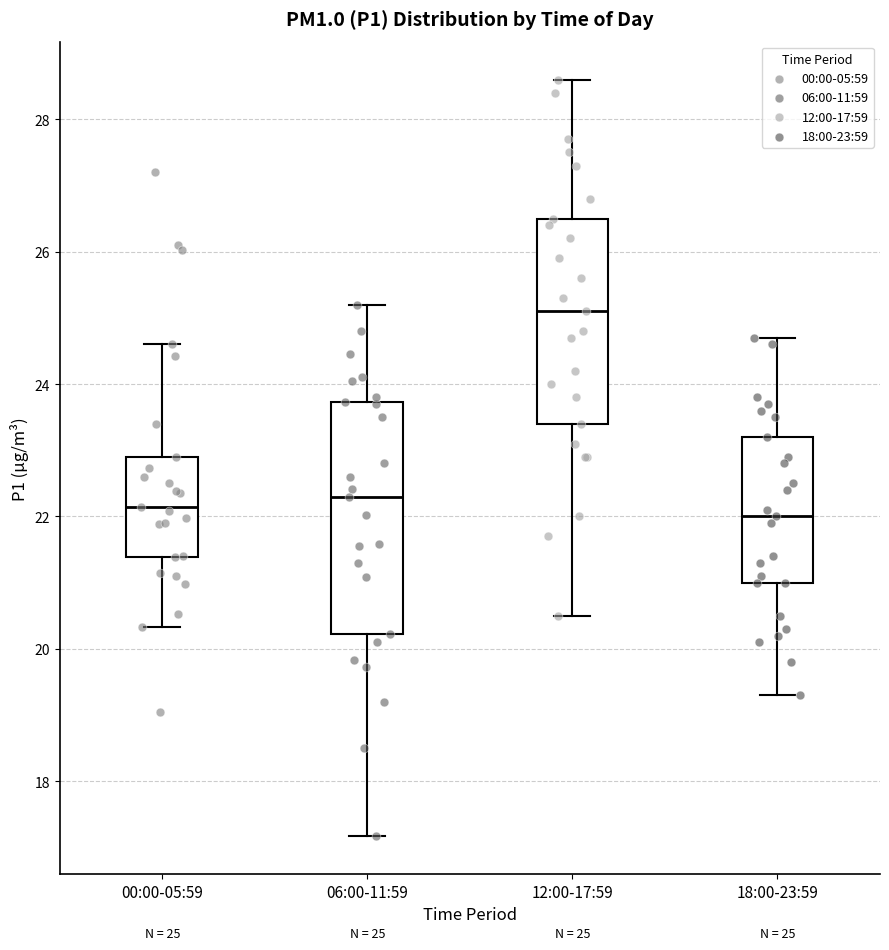

Comparing the boxes themselves (not the whiskers), which one is the tallest?

06:00-11:59